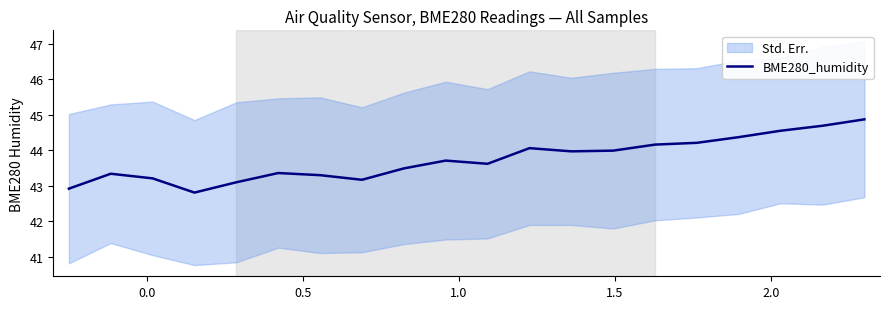

How many points are higher than both their immediate neighbors (excluding endpoints)?

4